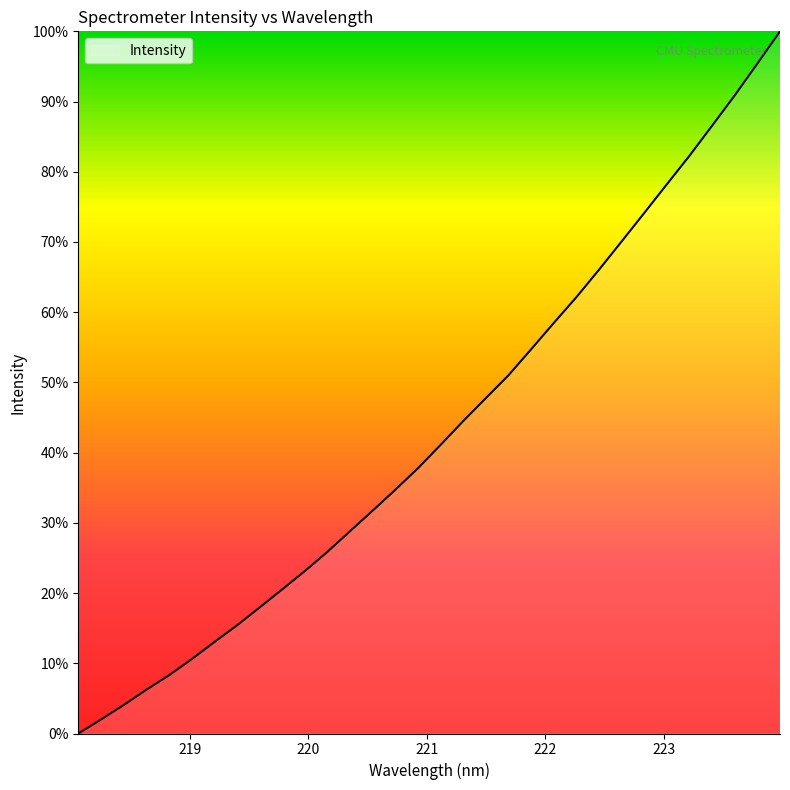

What is the difference between the maximum and minimum values?

100.0